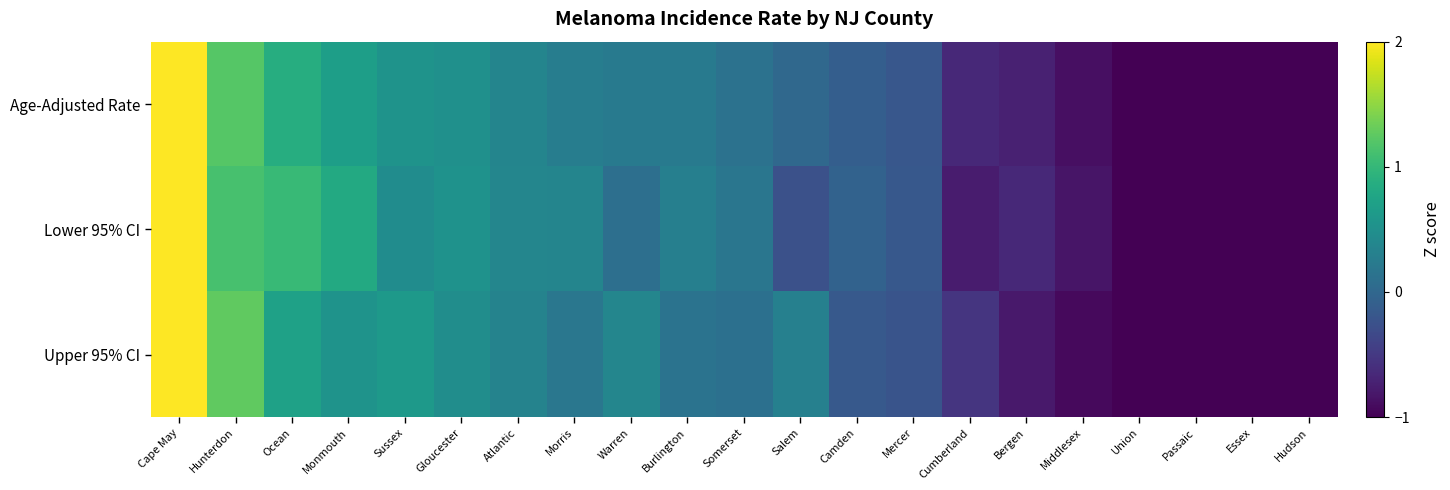

At which category is the sum across all series the highest?

Cape May